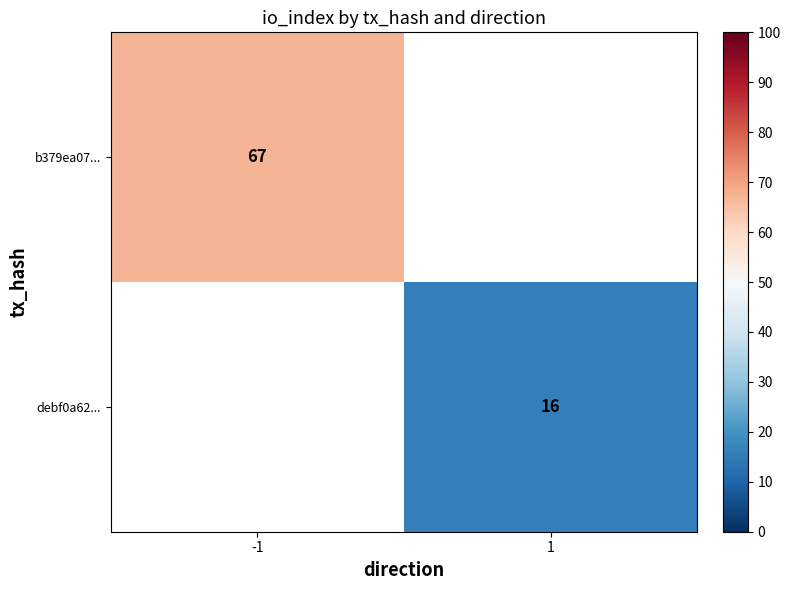

Is it true that b379ea07... equals 109 at -1?

False